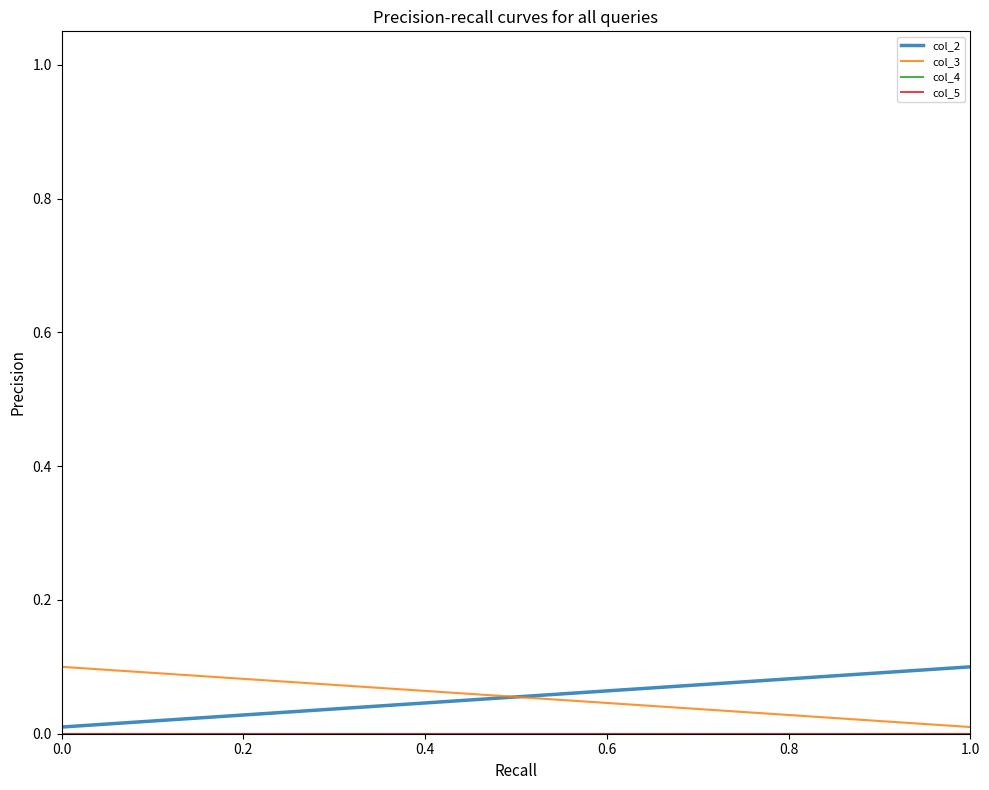

What is the label of the 3rd point from the left?

0.4